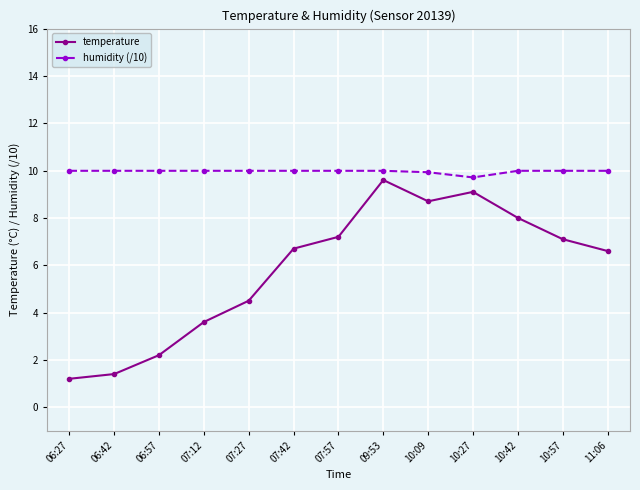

Does the chart have visible grid lines?

Yes